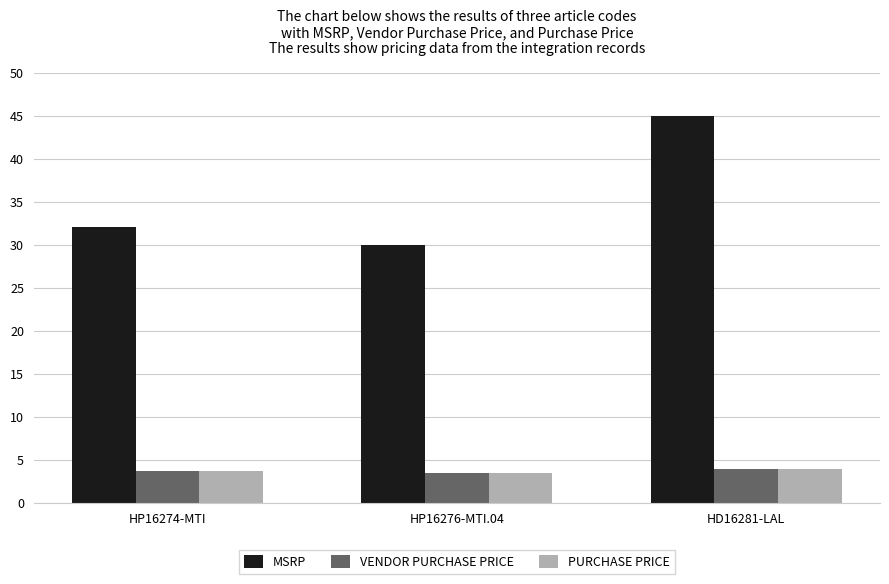

What are all the series names shown in the legend?

MSRP, VENDOR PURCHASE PRICE, PURCHASE PRICE